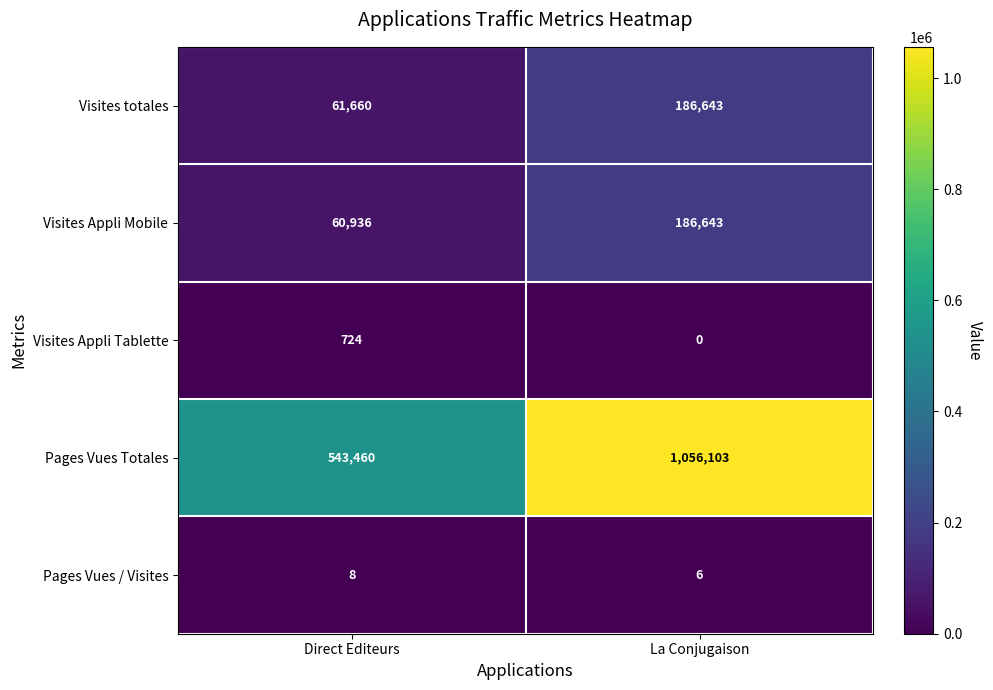

Which series has the largest total across all categories?

Pages Vues Totales